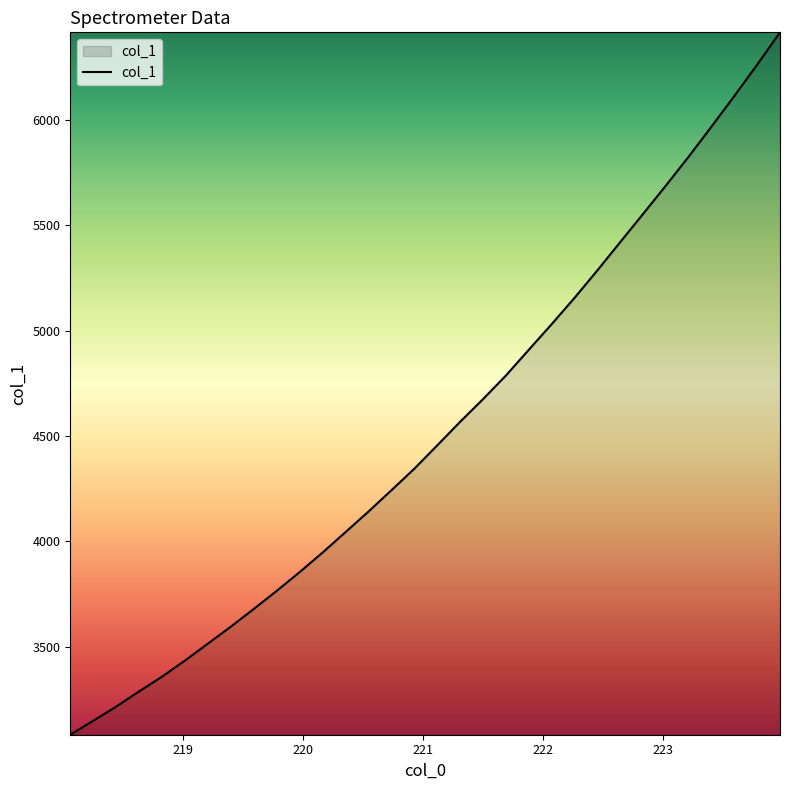

What is the smallest value displayed?

3082.5